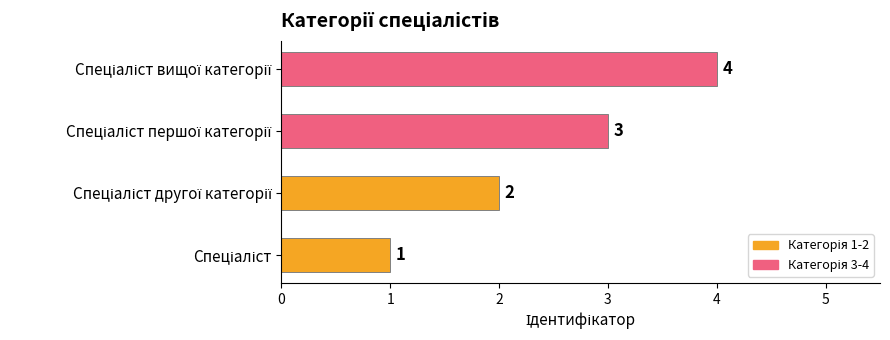

How many bars are there in total?

4